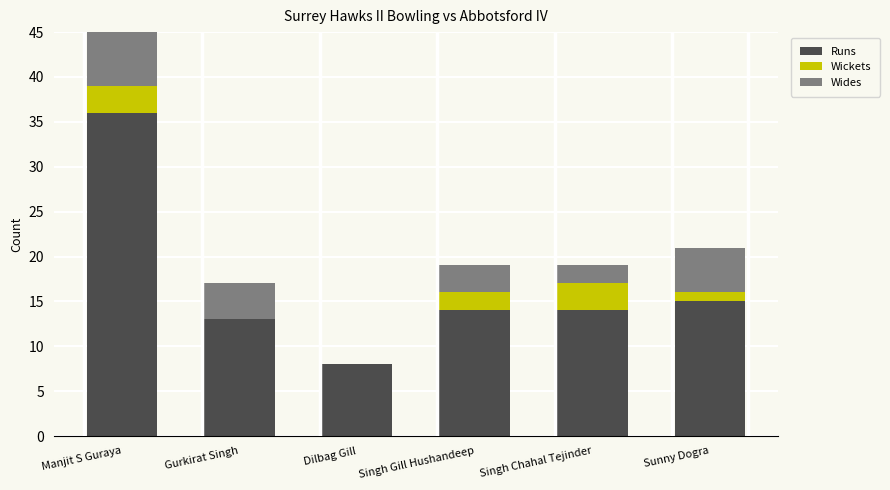

What is the sum of the Runs values at Singh Gill Hushandeep and Gurkirat Singh?

27